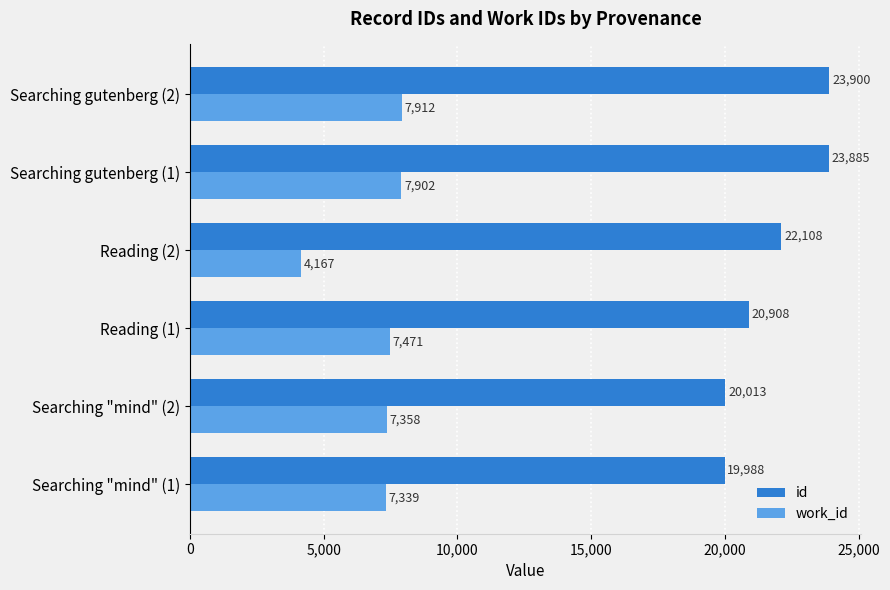

List the series in order of their overall mean, lowest first.

work_id, id